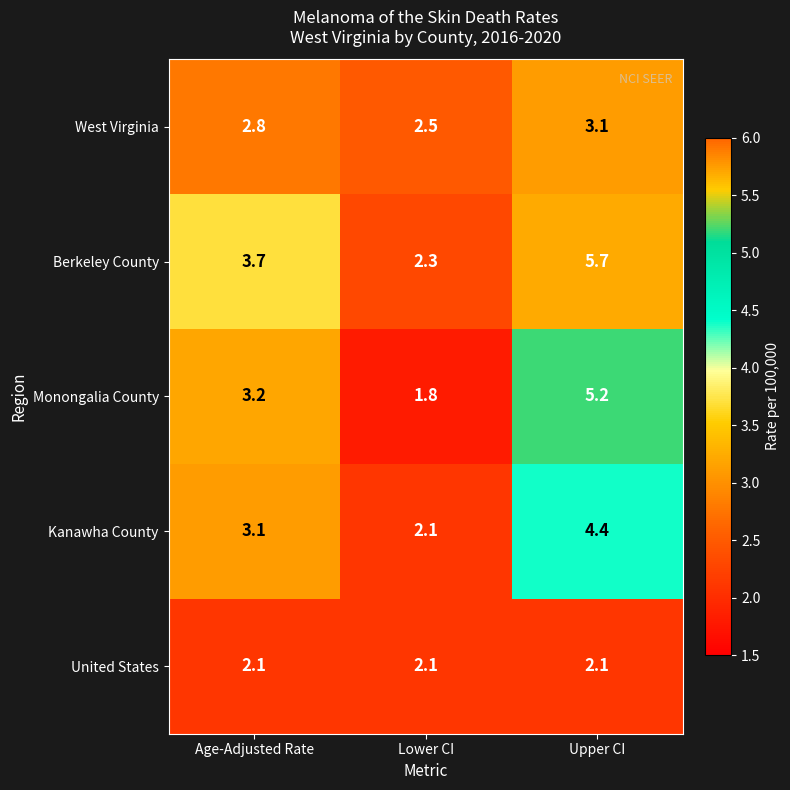

What is the highest value of the United States series?

2.1